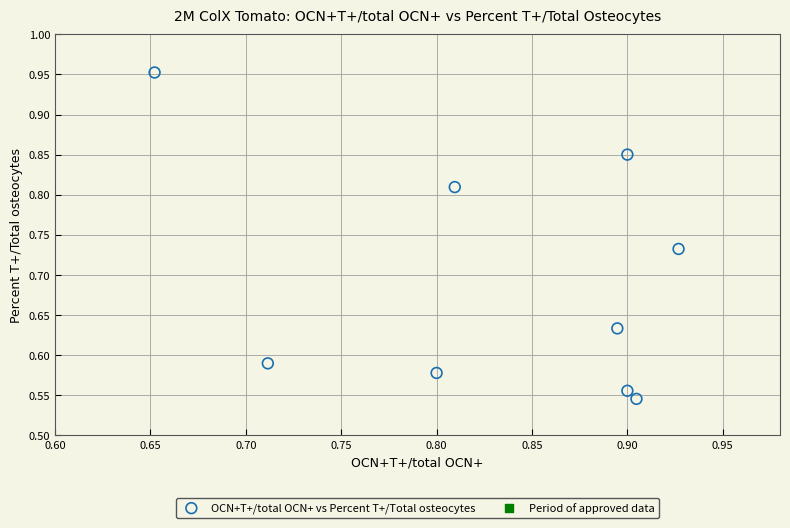

What is the range of X values (max minus min)?

0.3